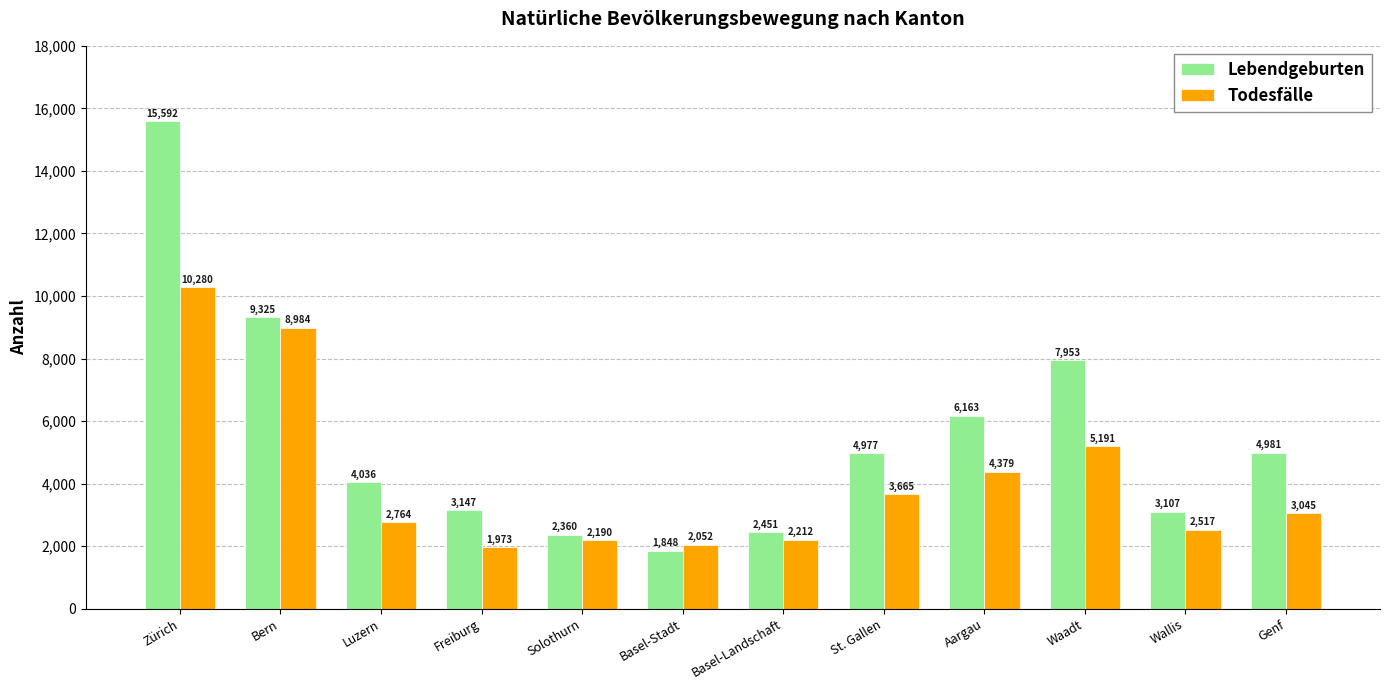

Rank the series at Waadt from lowest to highest value.

Todesfälle, Lebendgeburten